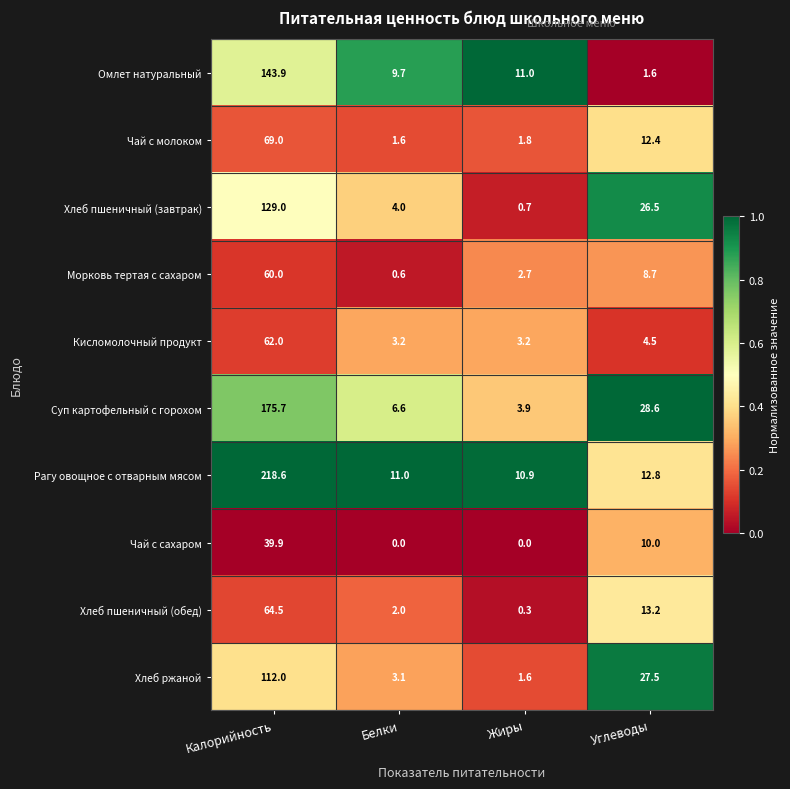

At which label does Суп картофельный с горохом first exceed 28?

Калорийность